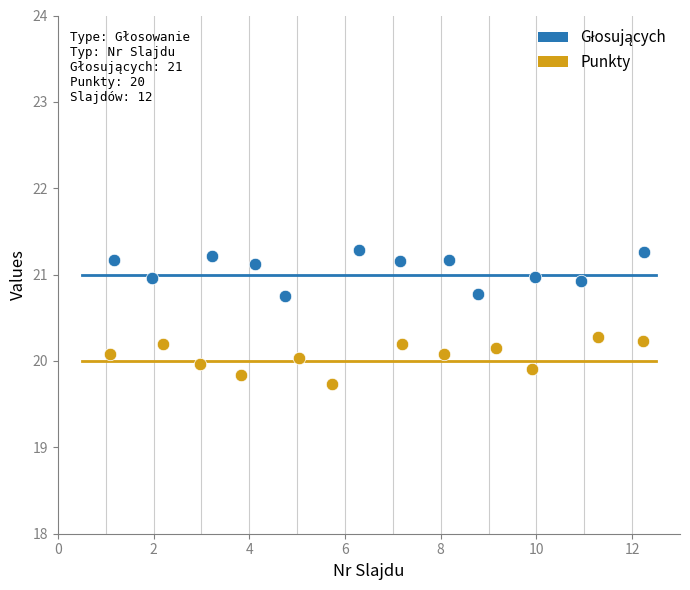

Which series reaches the minimum Y coordinate?

Punkty